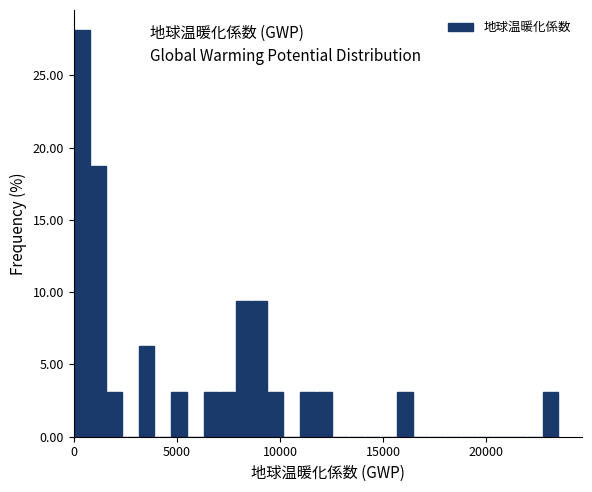

Around what value on the x-axis is the tallest bar? Give the approximate position of its centre, as read against the axis.

500